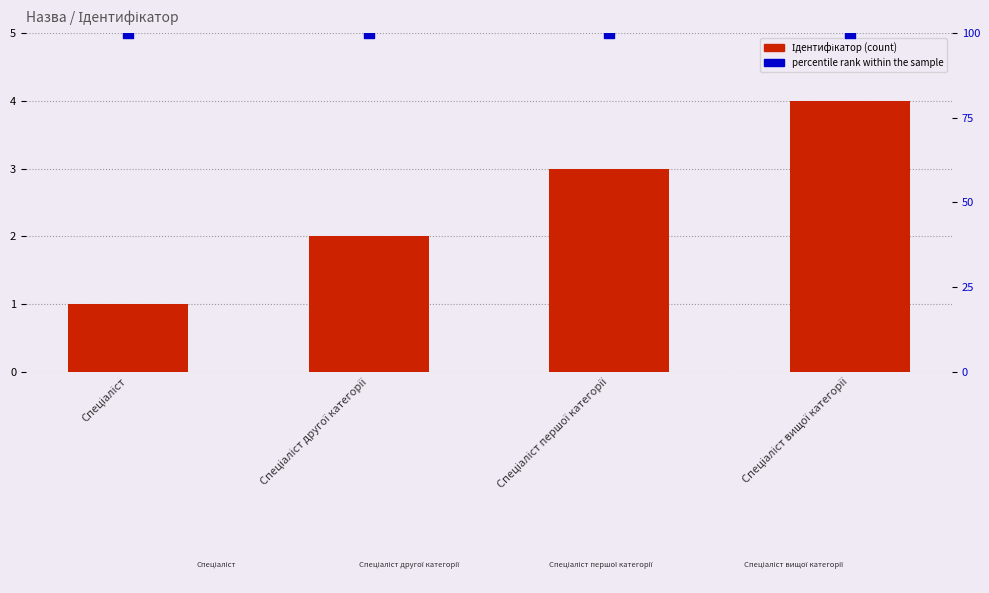

Is the value of Ідентифікатор at Спеціаліст другої категорії greater than the value of percentile rank within the sample at Спеціаліст?

No